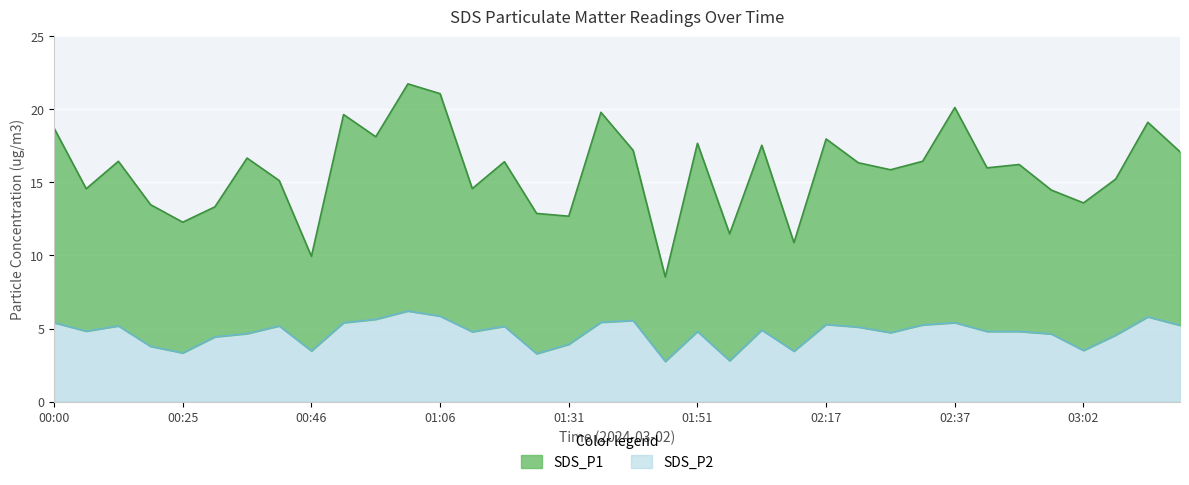

List the series in order of their peak value, highest first.

SDS_P1, SDS_P2